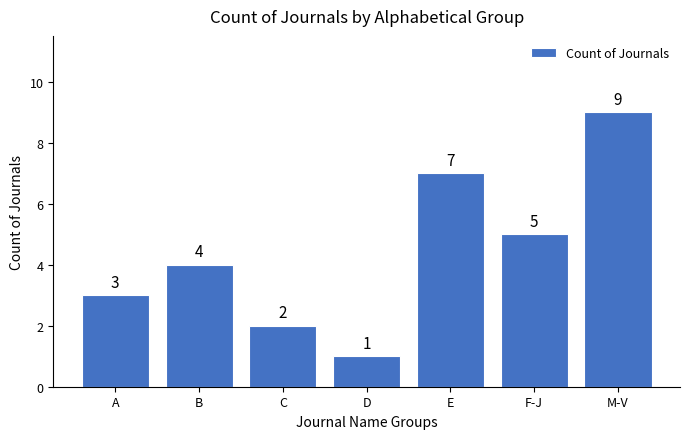

Reading left to right, extract all data points from this chart.

A=3	B=4	C=2	D=1	E=7	F-J=5	M-V=9